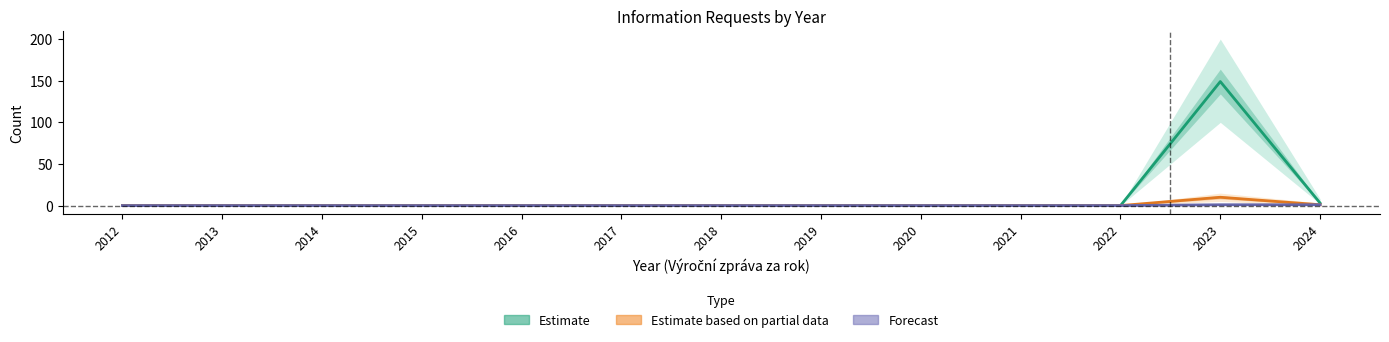

Is the value of Estimate at 2021 greater than the value of Estimate based on partial data at 2024?

No